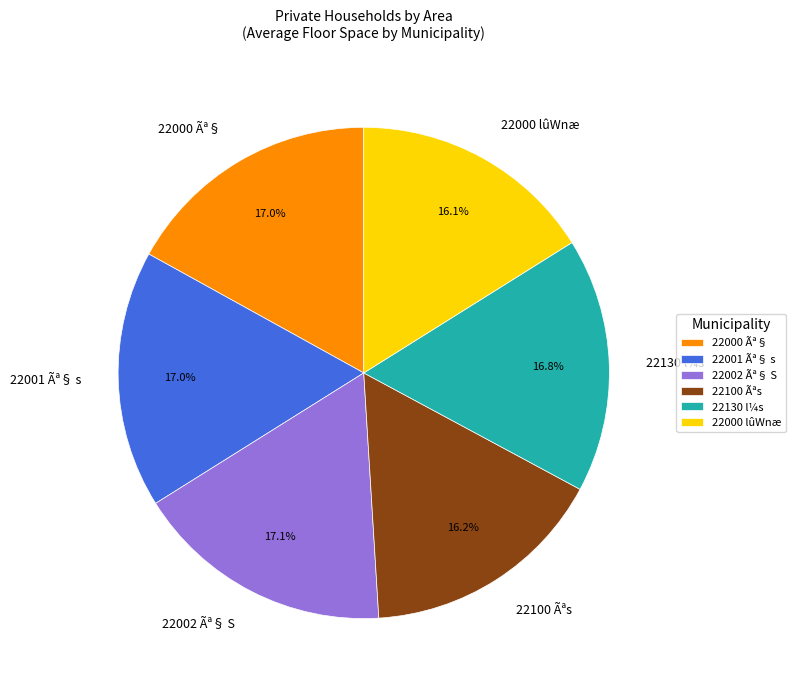

Which has a higher value, 22100 Ãªs or 22000 Ãª§?

22000 Ãª§